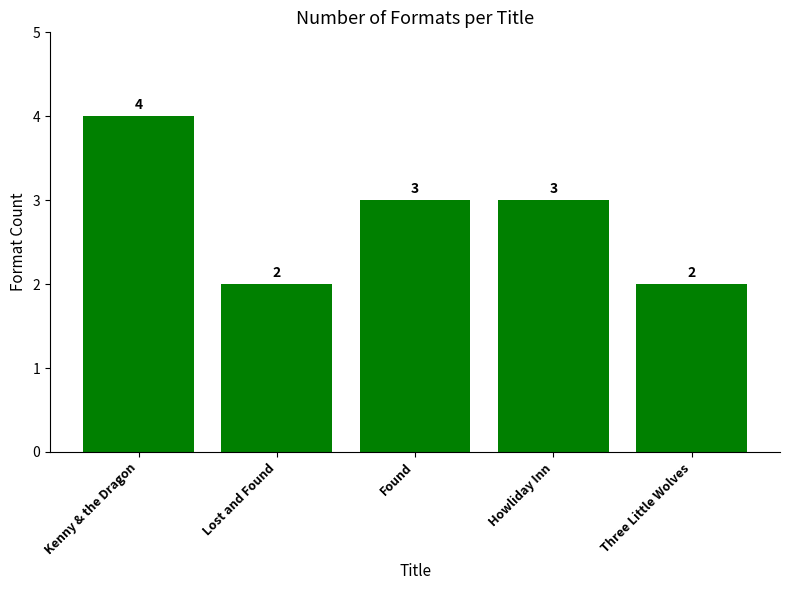

Read the value at Kenny & the Dragon.

4